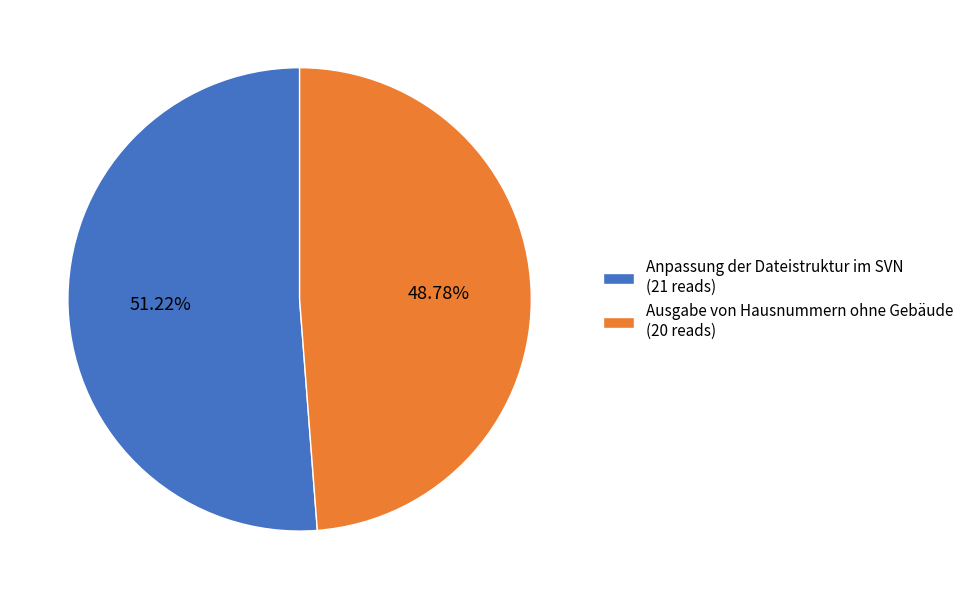

Which slice represents more than half of the pie?

Anpassung der Dateistruktur im SVN